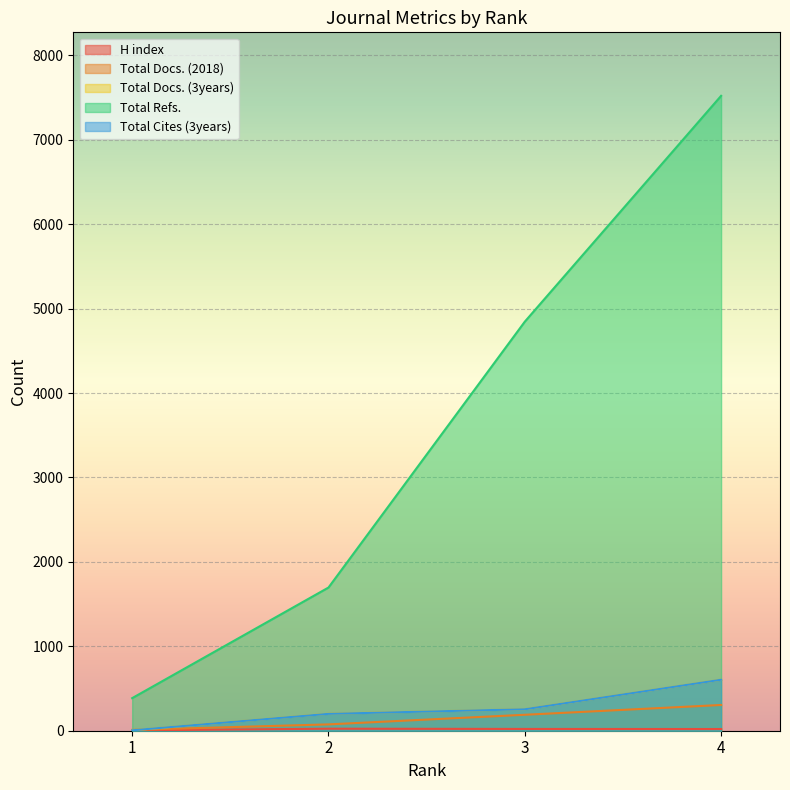

True or false: Total Docs. (3years) and Total Refs. intersect in this chart.

False